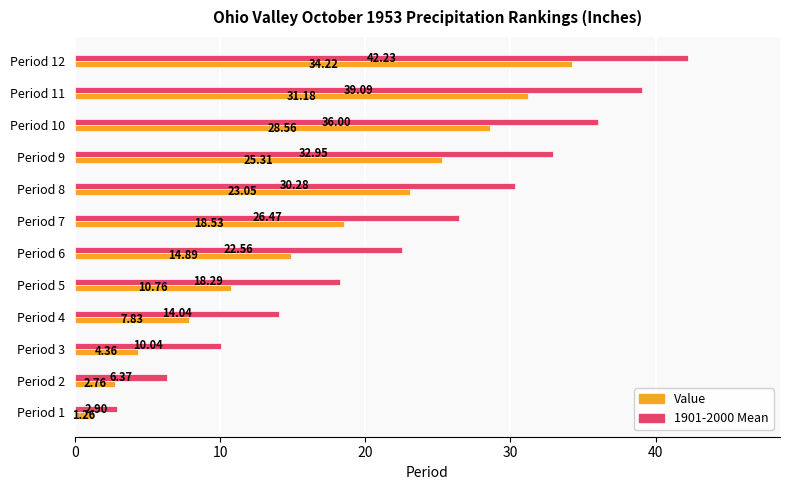

At which category is the sum across all series the highest?

Period 12